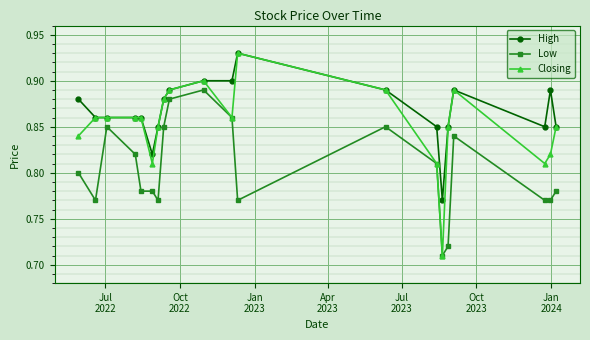

Count the number of data series in this chart.

3